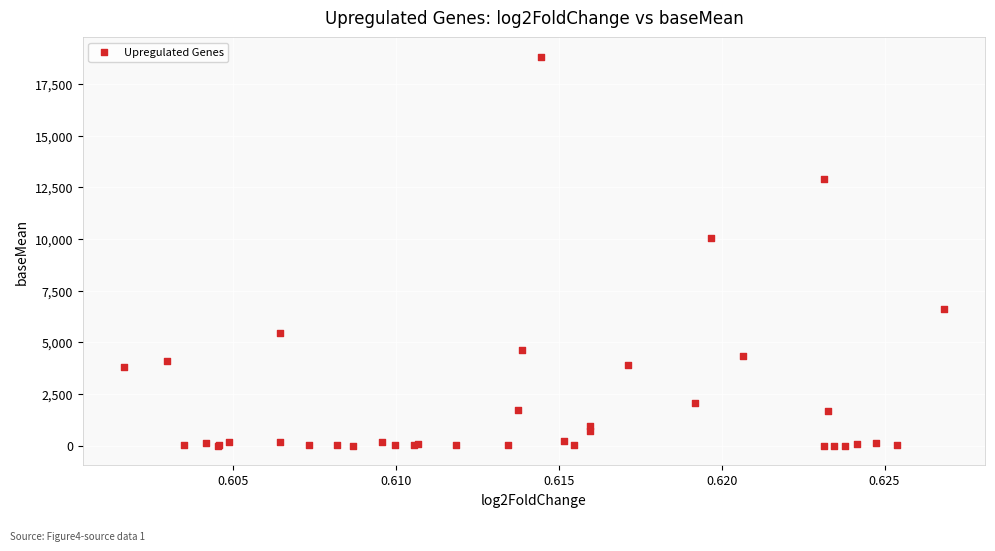

What Y value in the scatter plot is closest to 9410?

10052.3